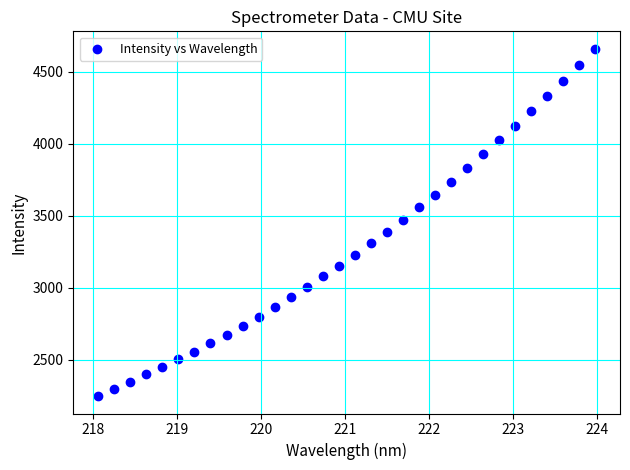

What is the range of Y values (max minus min)?

2412.4